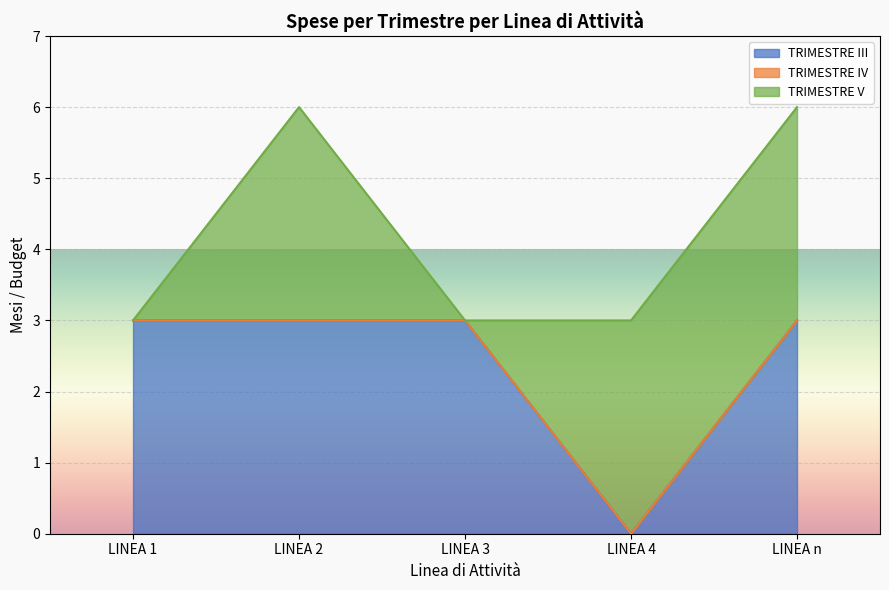

Which series has the largest range (max minus min)?

TRIMESTRE III